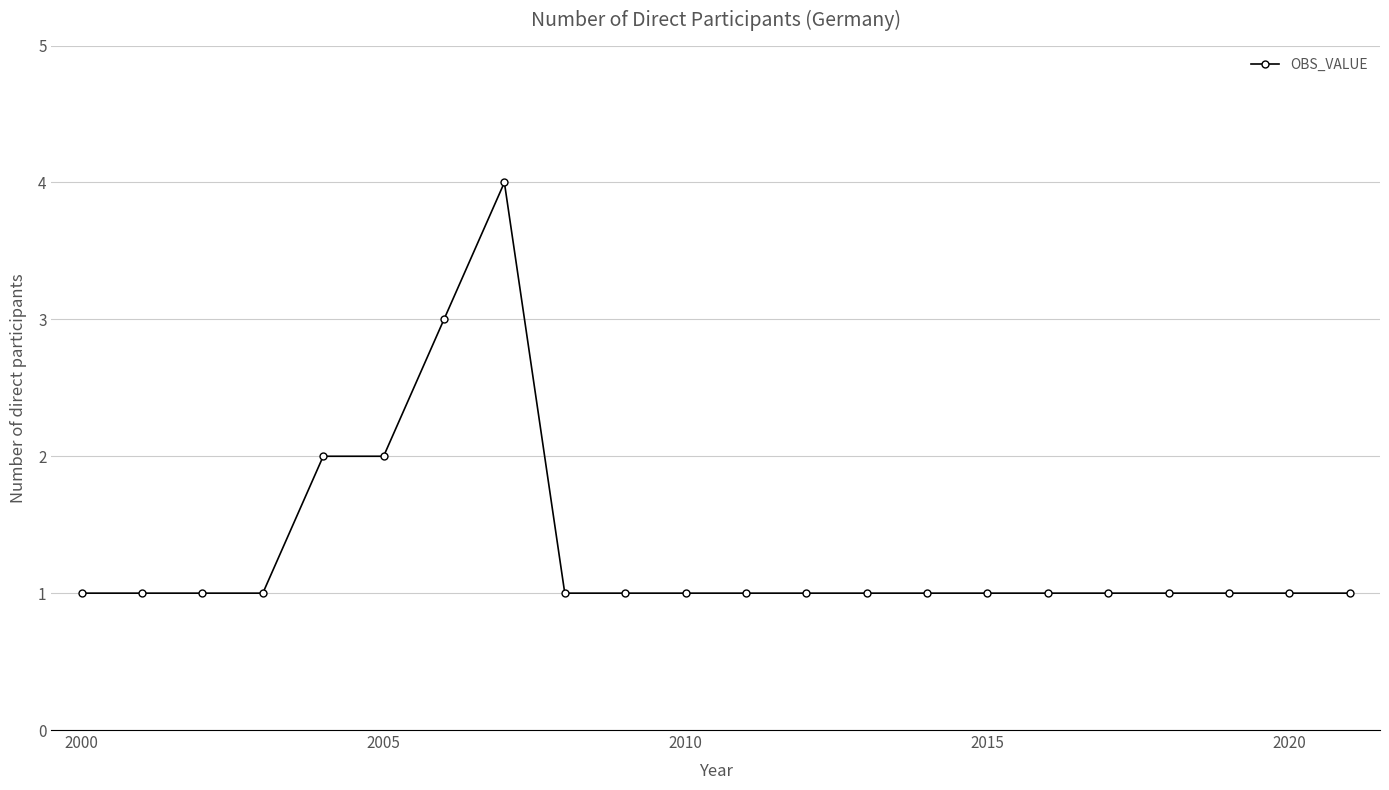

What is the sum of all values?

29